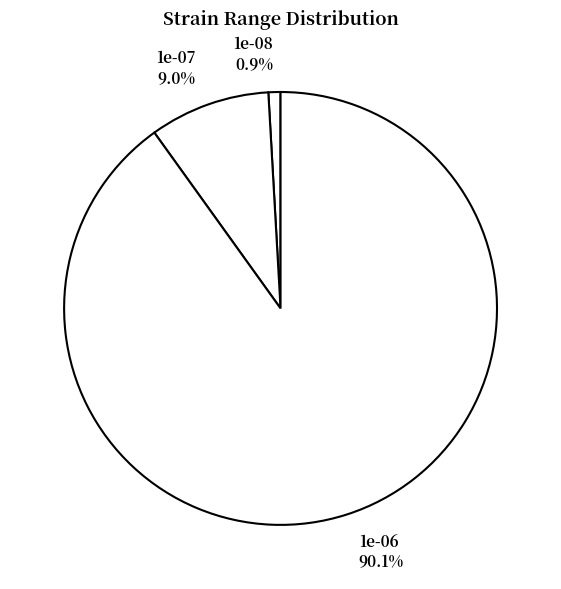

Which has a higher value, 1e-07 or 1e-06?

1e-06